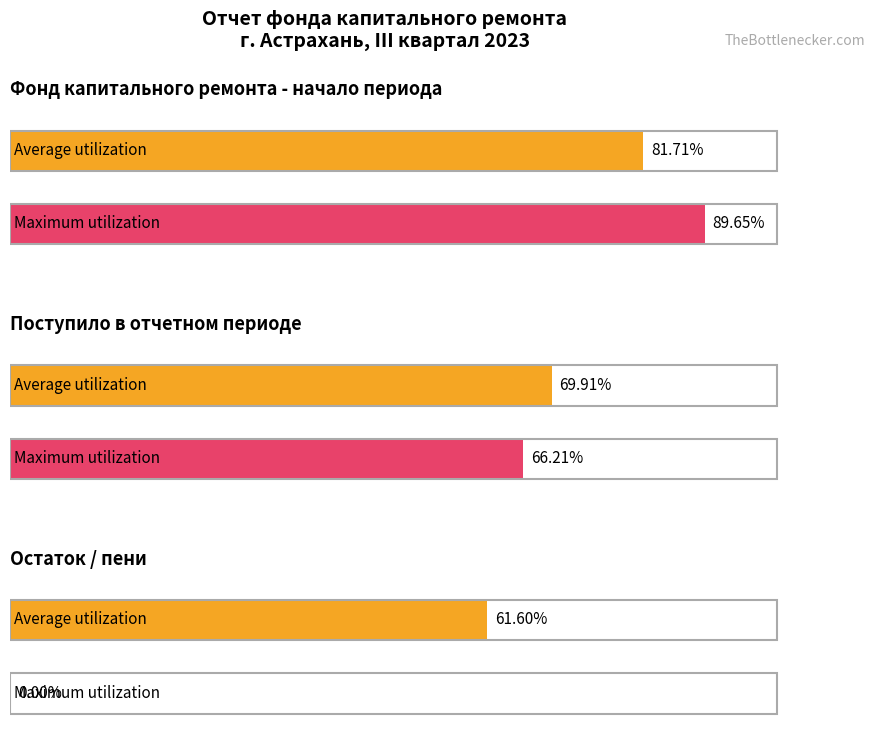

How many values in the Average utilization series are below 174?

3